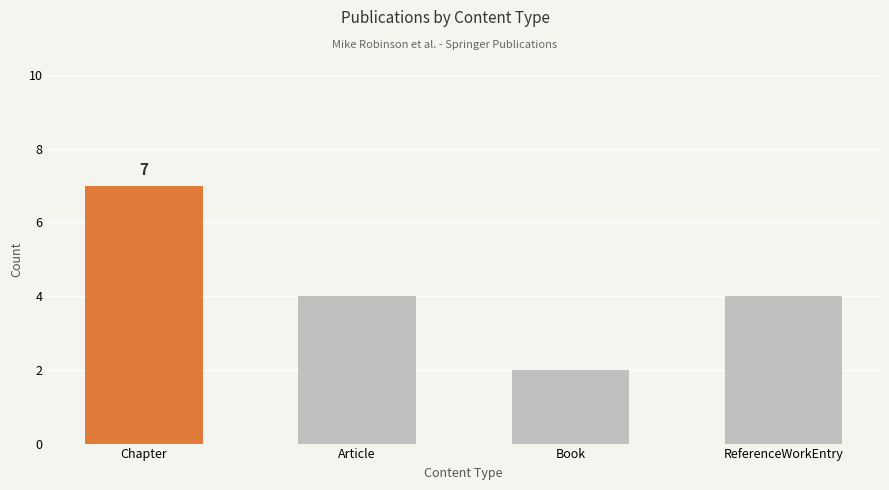

What is the maximum value shown in the chart?

7